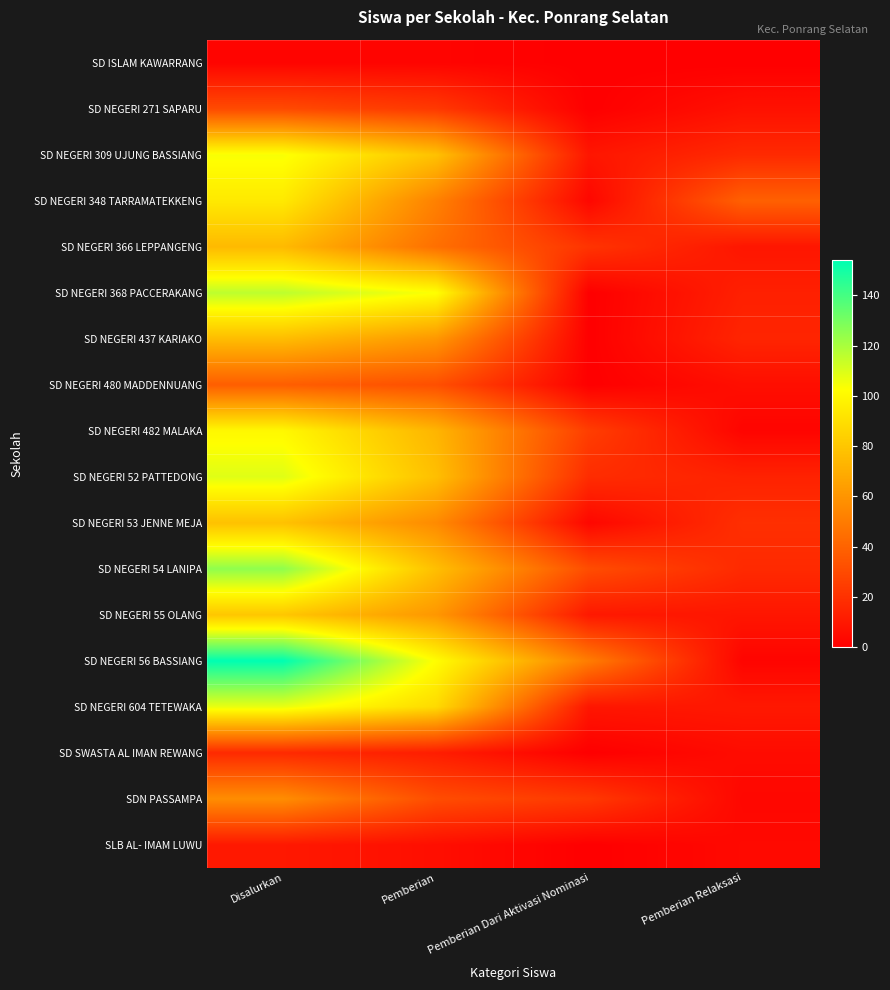

Which series has the largest total across all categories?

SD NEGERI 56 BASSIANG